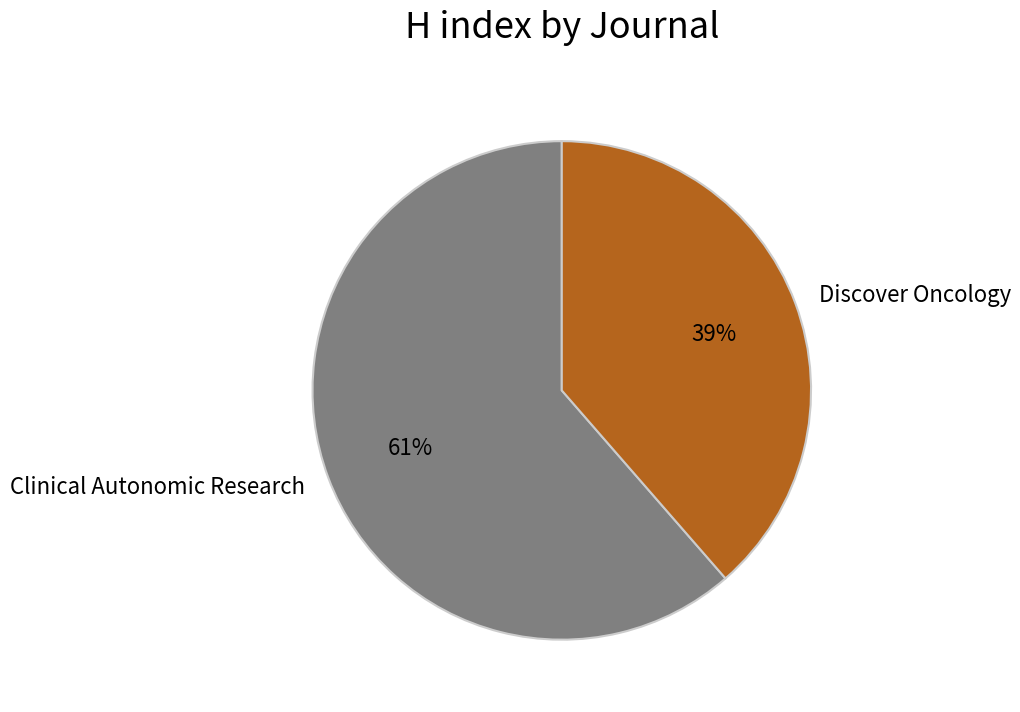

Which category accounts for the majority?

Clinical Autonomic Research